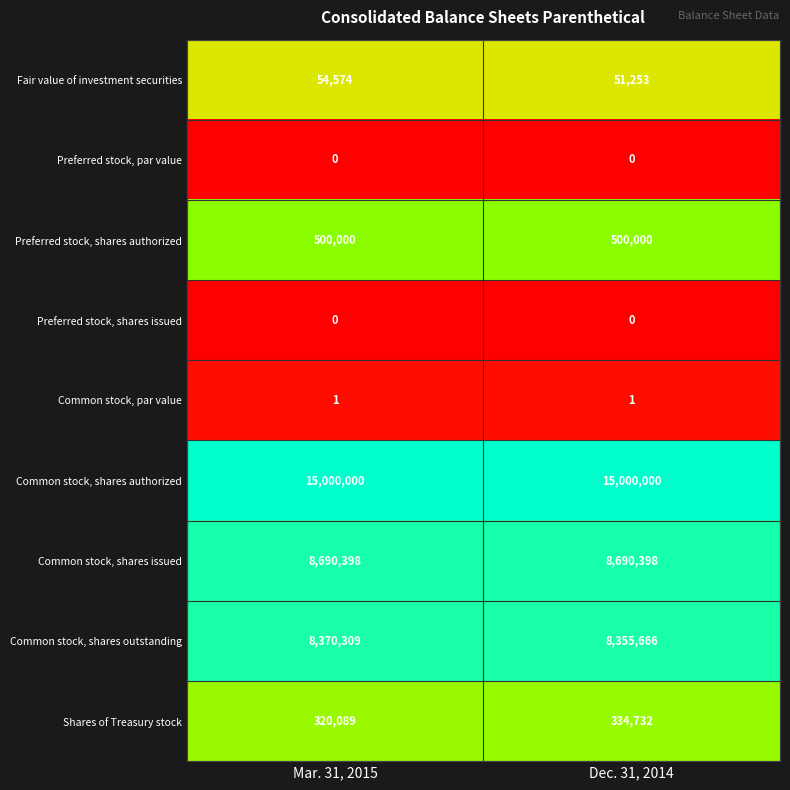

The value of Preferred stock, shares authorized at Mar. 31, 2015 is 687185. True or false?

False